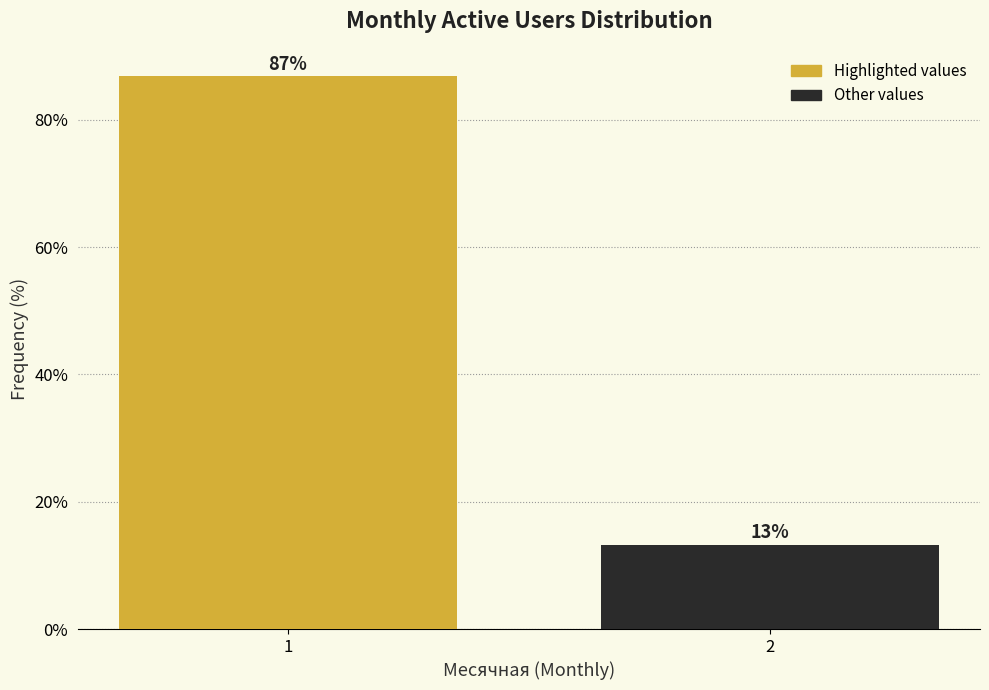

What is the average value?

50.0